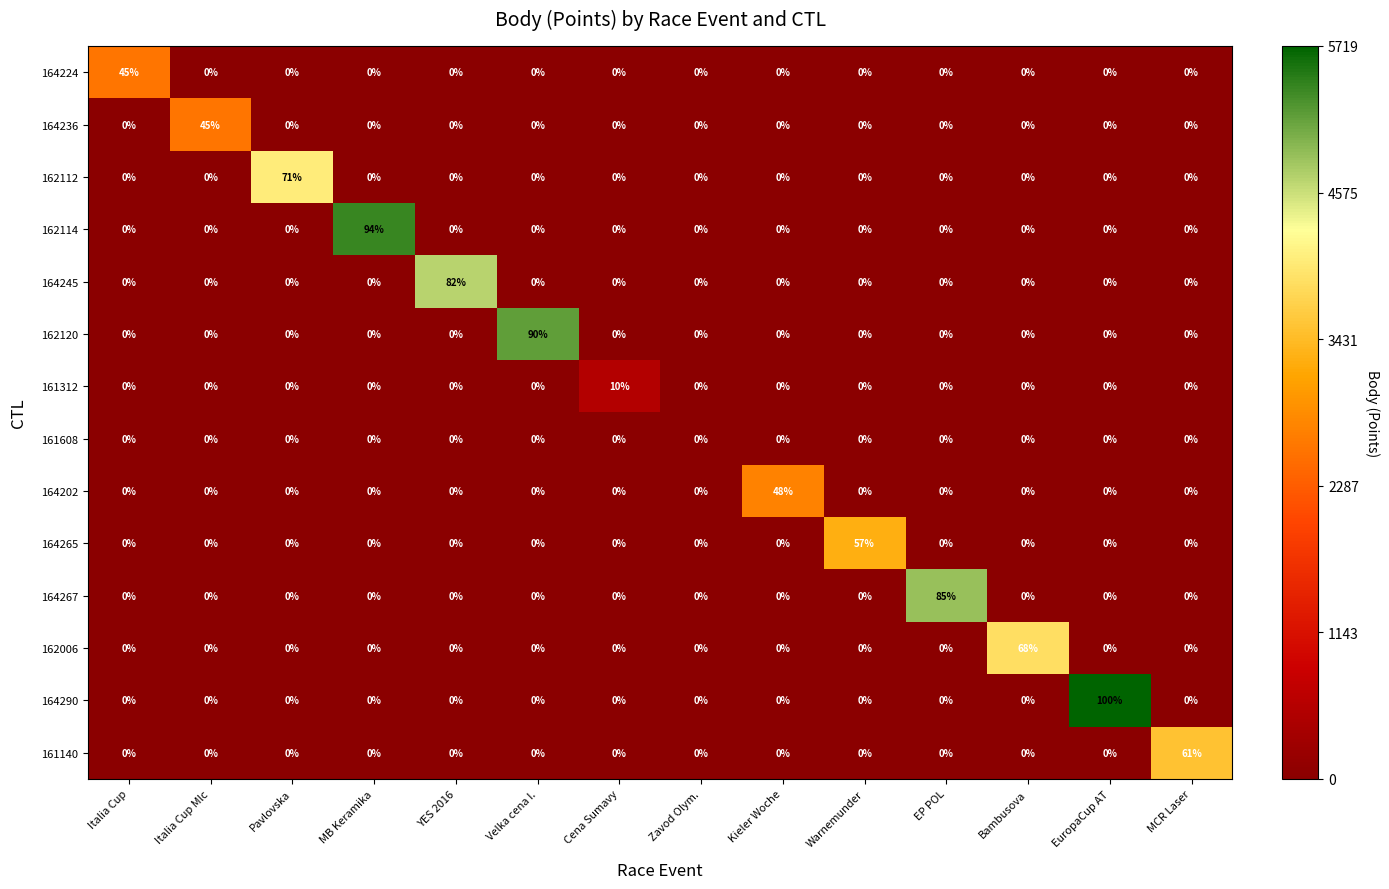

Between YES 2016 and MCR Laser, which series saw the biggest shift?

164245